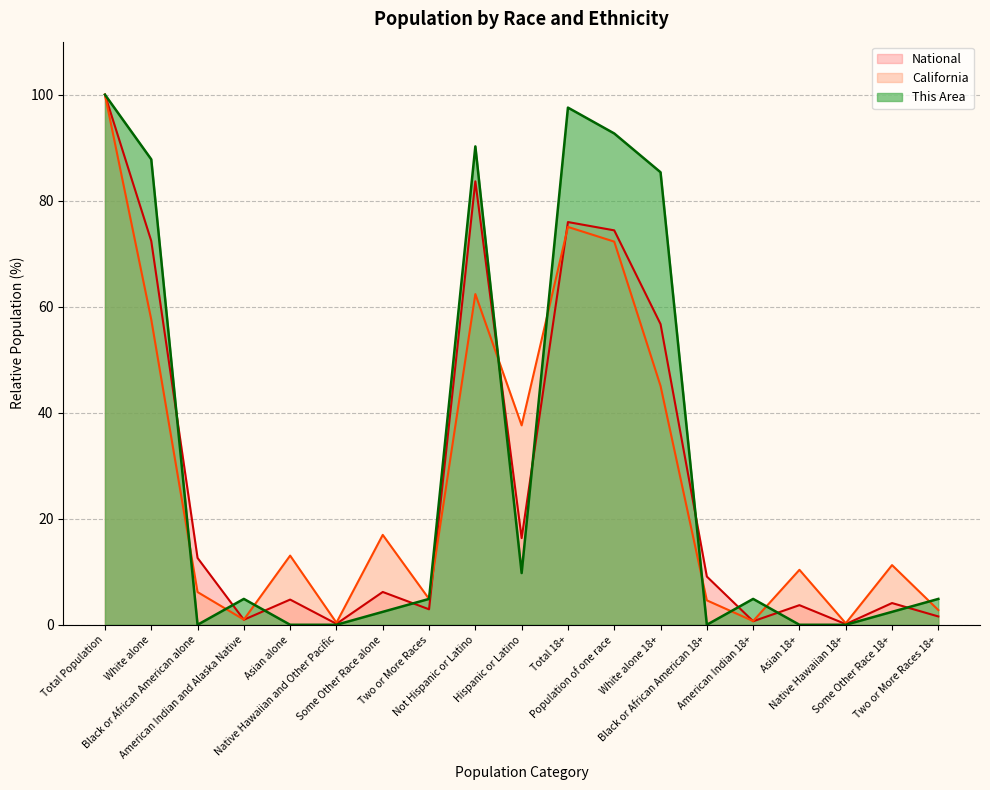

How many lines are shown in the chart?

3